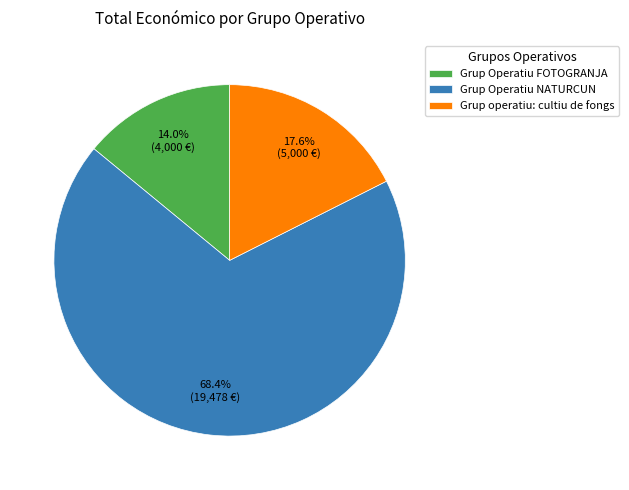

How many slices are in this pie chart?

3